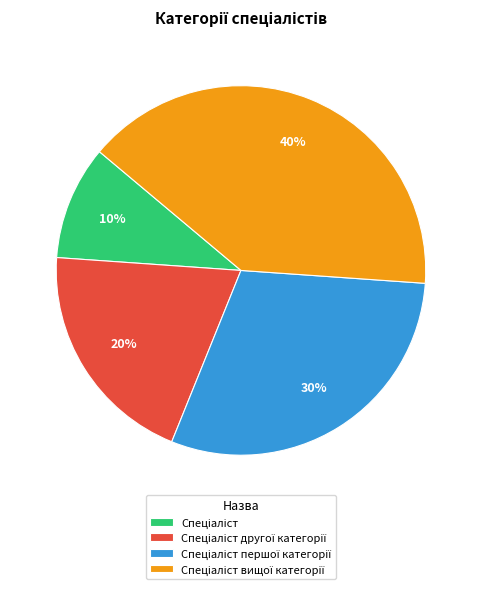

To the nearest percent, what is the difference between the largest and smallest slice percentages?

30%